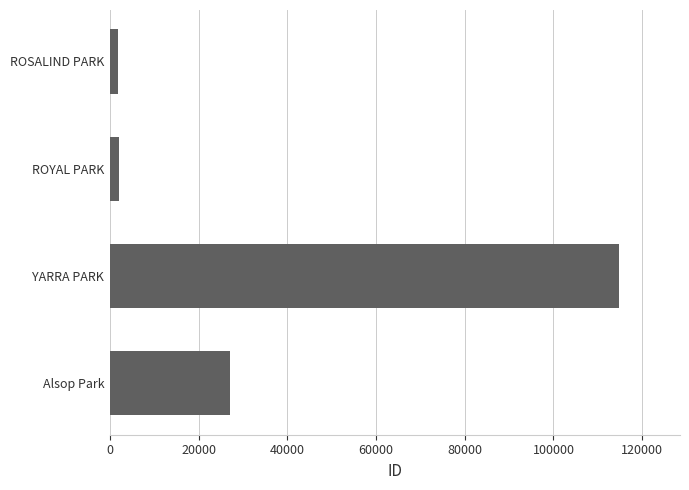

How many categories are shown in the chart?

4